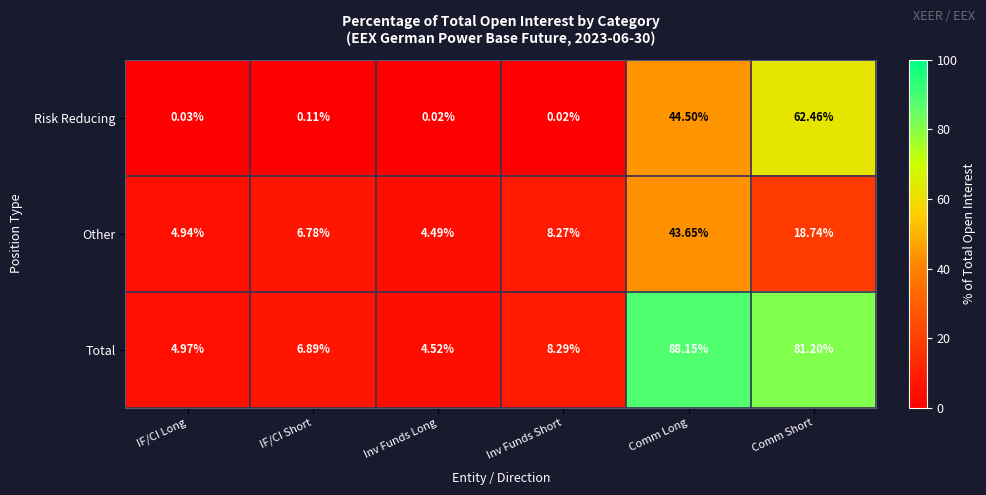

How many data points in Other are less than 8?

3